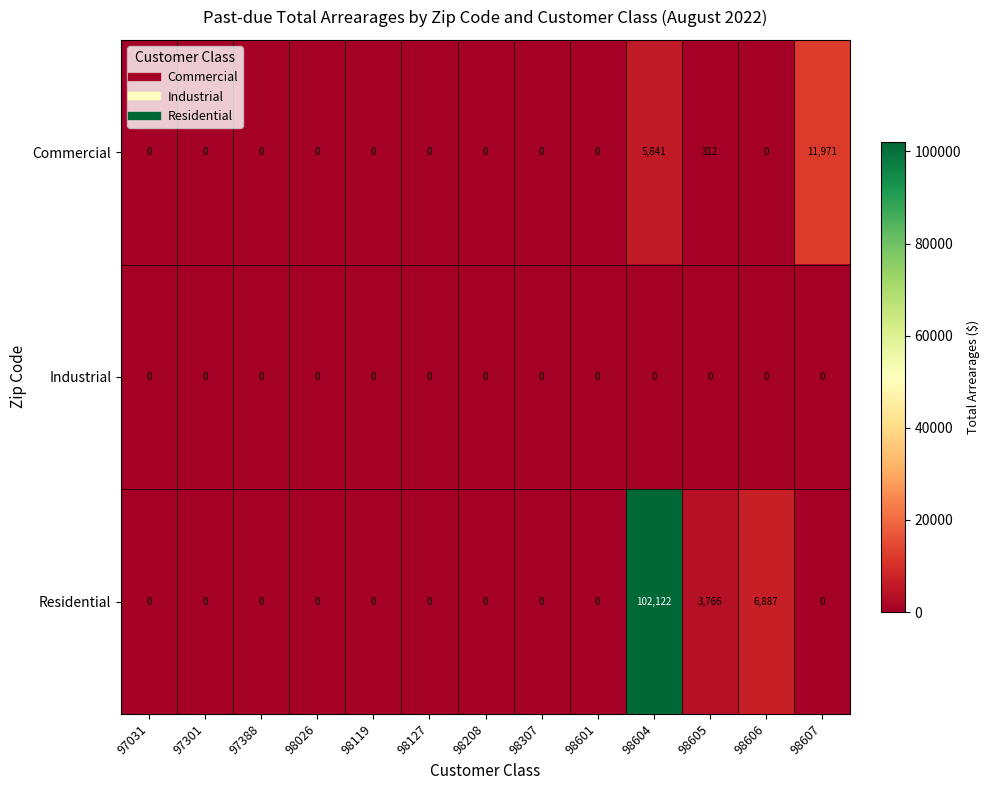

What is the greatest value displayed?

102122